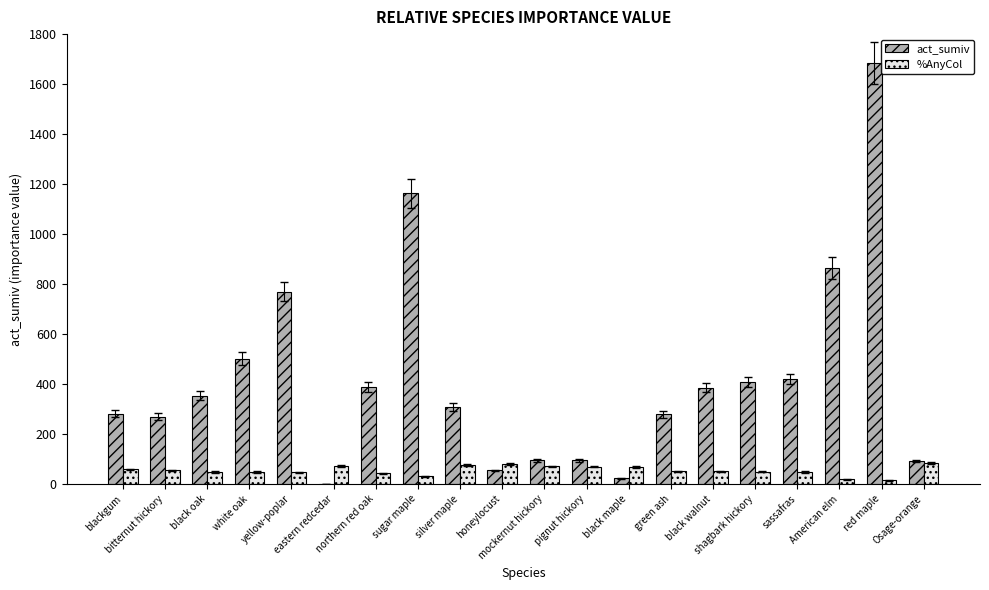

What is the sum of all act_sumiv values?

8435.2